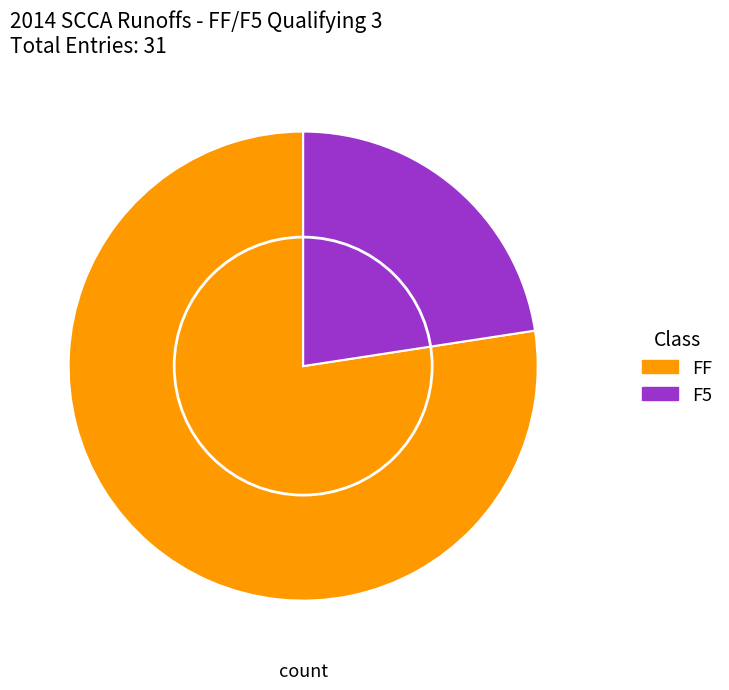

What is the smallest slice in the pie chart?

F5